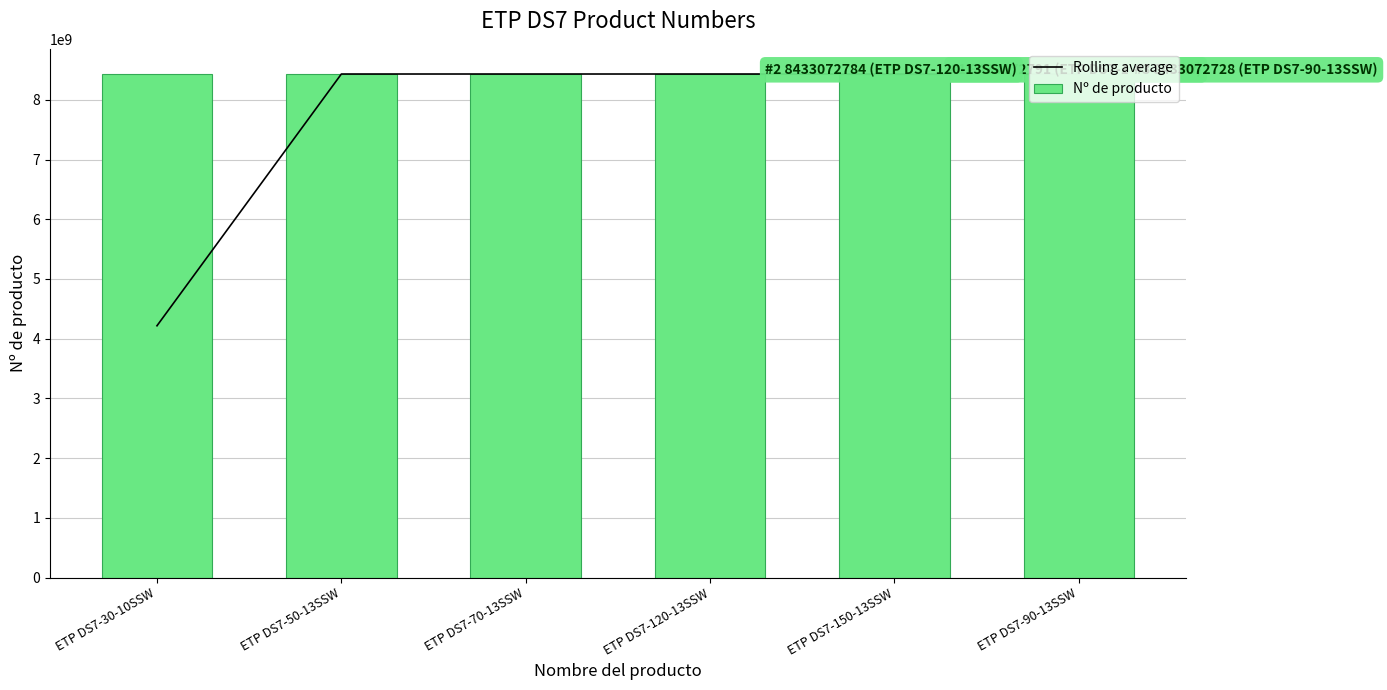

Where is Nº de producto nearest to the value 8433072725?

ETP DS7-90-13SSW